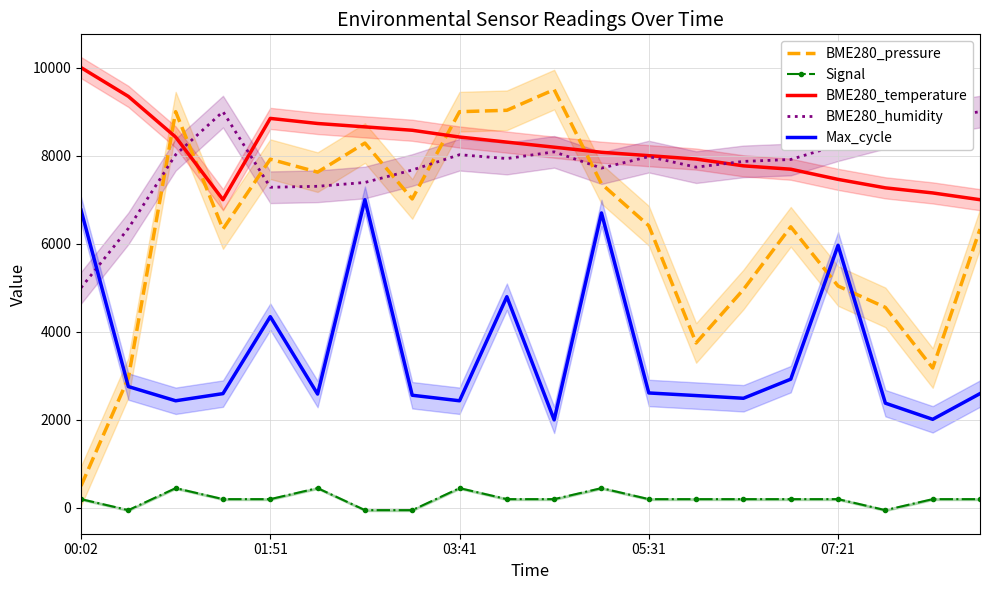

Where does the BME280_temperature series first go above 8192?

00:02